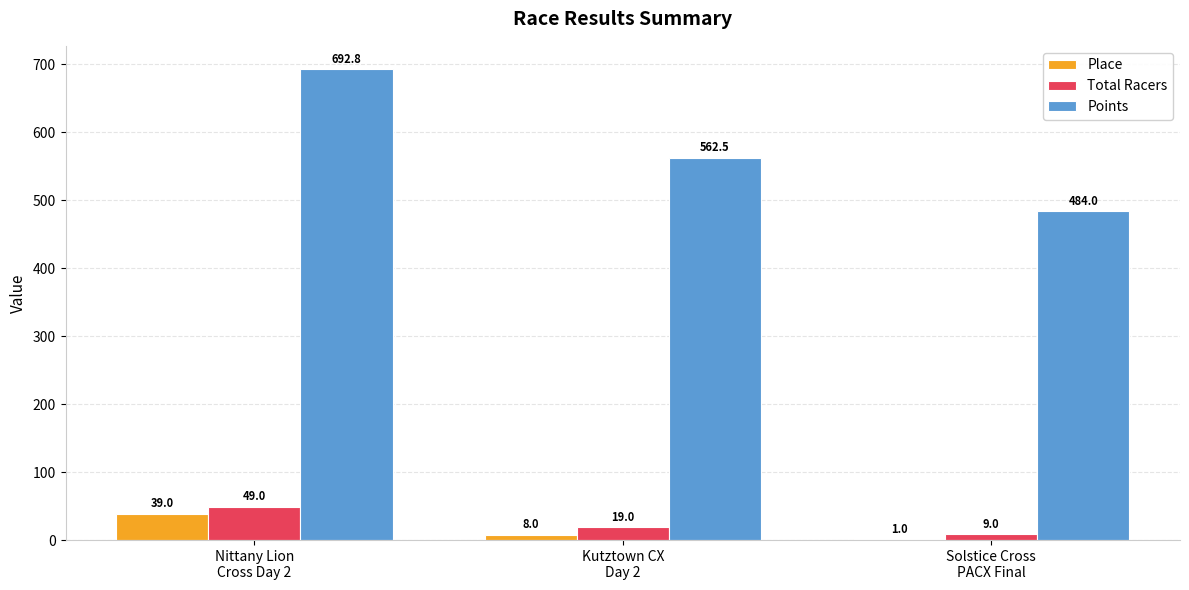

Reading left to right, what are all the values shown in this chart?

Place: 39.0	8.0	1.0
Total Racers: 49.0	19.0	9.0
Points: 692.8	562.5	484.0